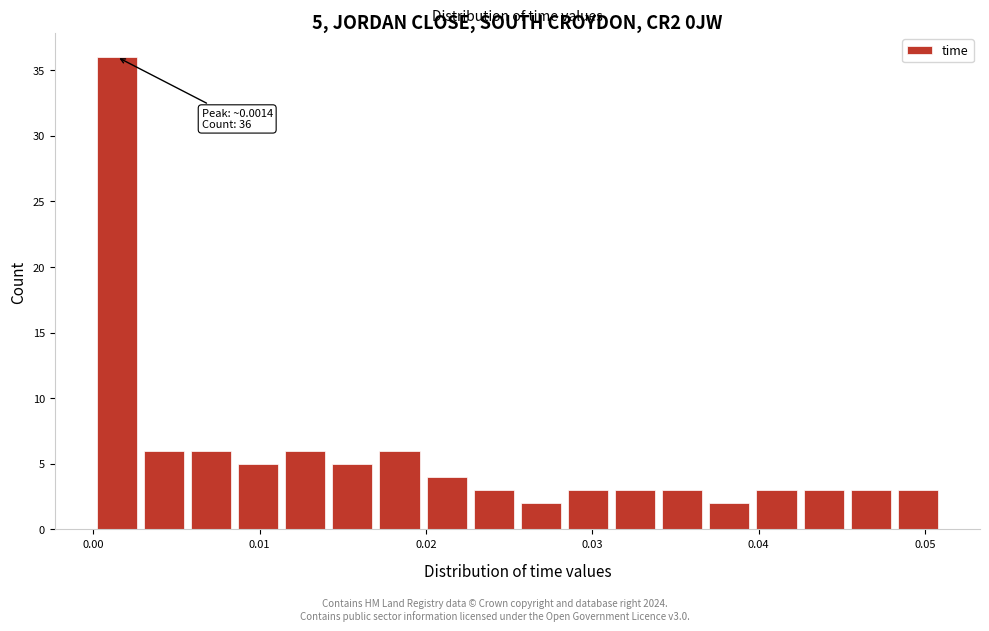

Around what value on the x-axis is the tallest bar? Give the approximate position of its centre, as read against the axis.

0.001